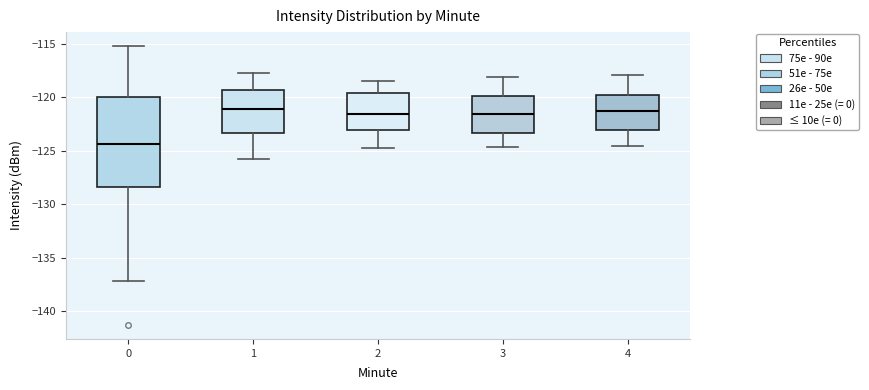

Where does the upper whisker of the box at x = 4 end on the y-axis? The values are not printed on the chart, so give them approximately, as read against the axis.

-118.0